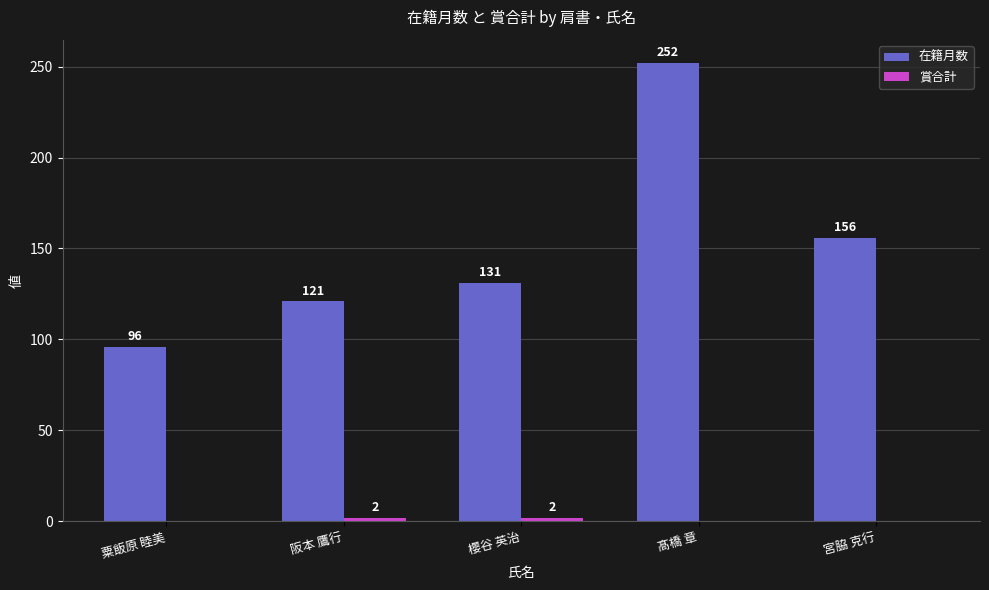

At which category is the sum across all series the highest?

髙橋 章